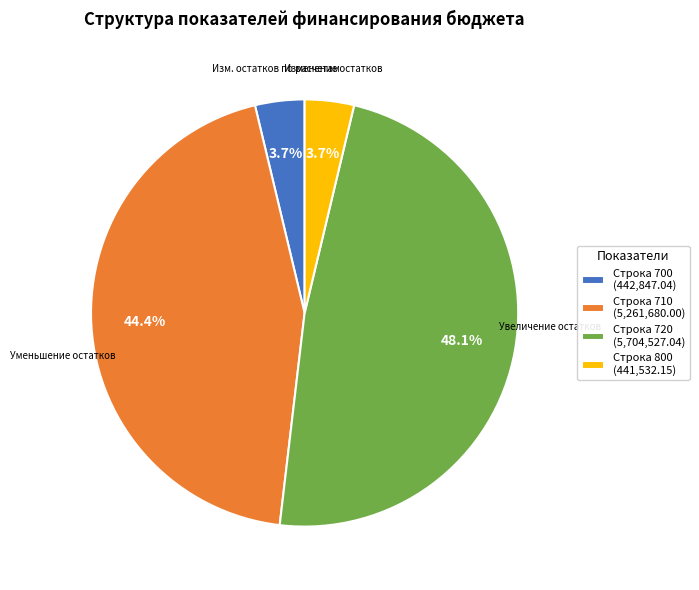

Is there any slice that represents more than half of the pie?

No